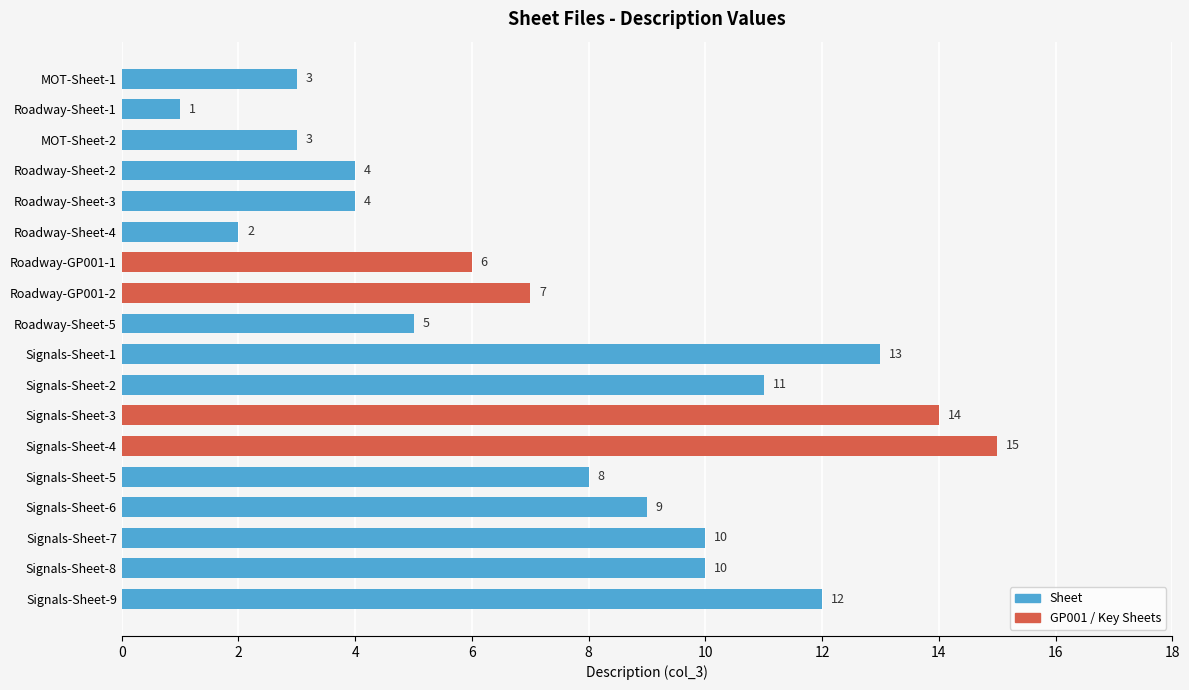

Reading left to right, transcribe all the data shown in this chart.

3	1	3	4	4	2	6	7	5	13	11	14	15	8	9	10	10	12